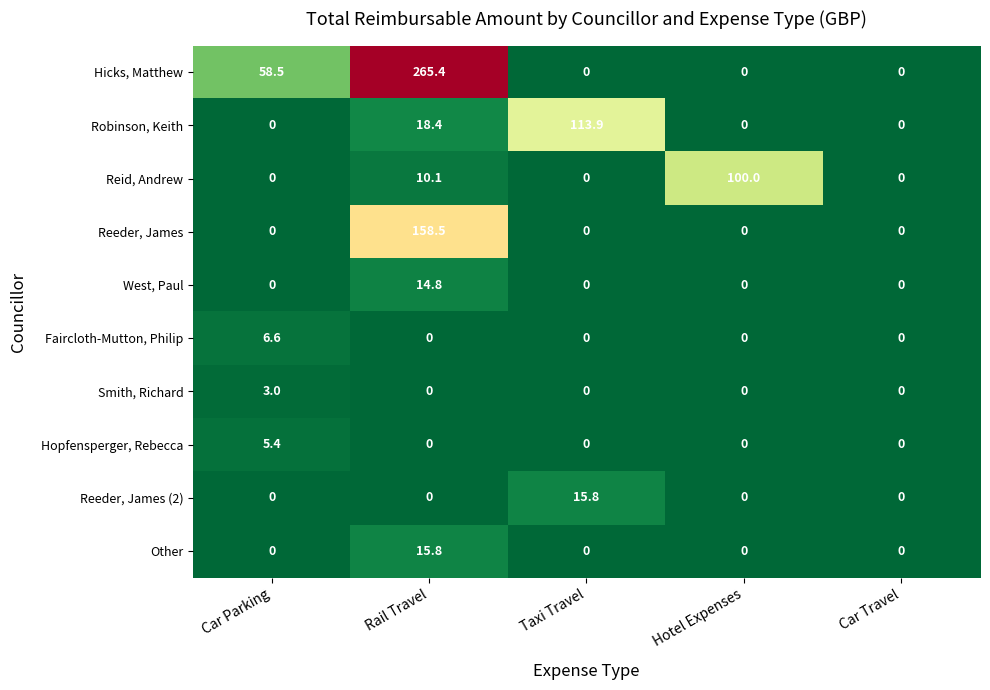

What is the sum of the Hopfensperger, Rebecca values at Car Parking and Hotel Expenses?

5.4